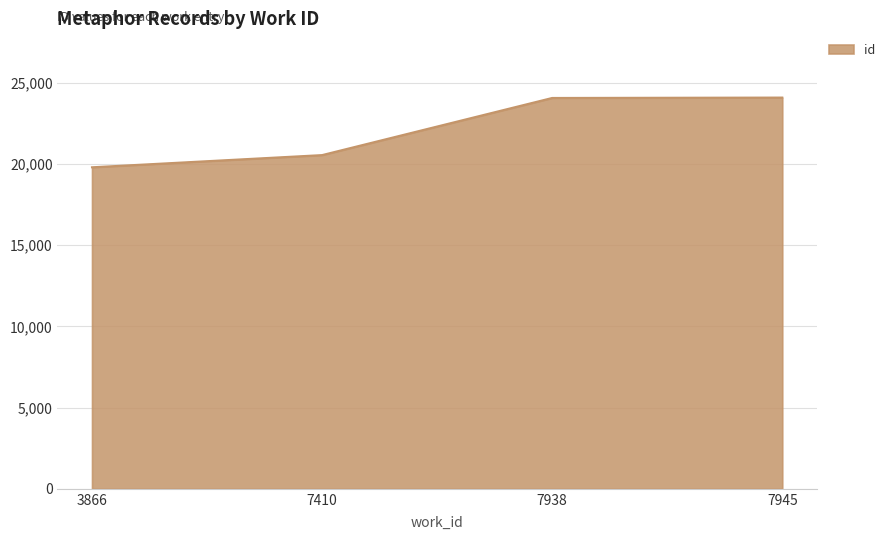

What is the change in value from 7410 to 7945?

+3541